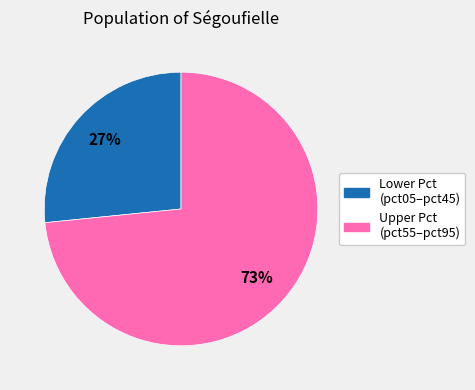

To the nearest percent, what is the average slice percentage?

50%